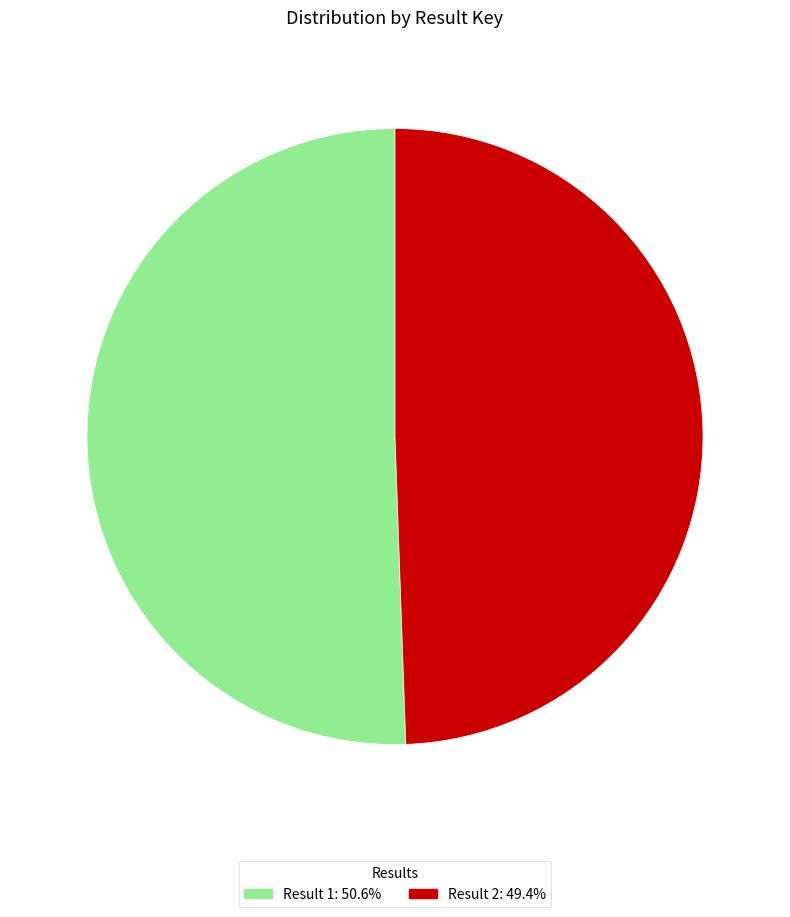

Does Result 1: 50.6% account for over 50% of the chart?

Yes